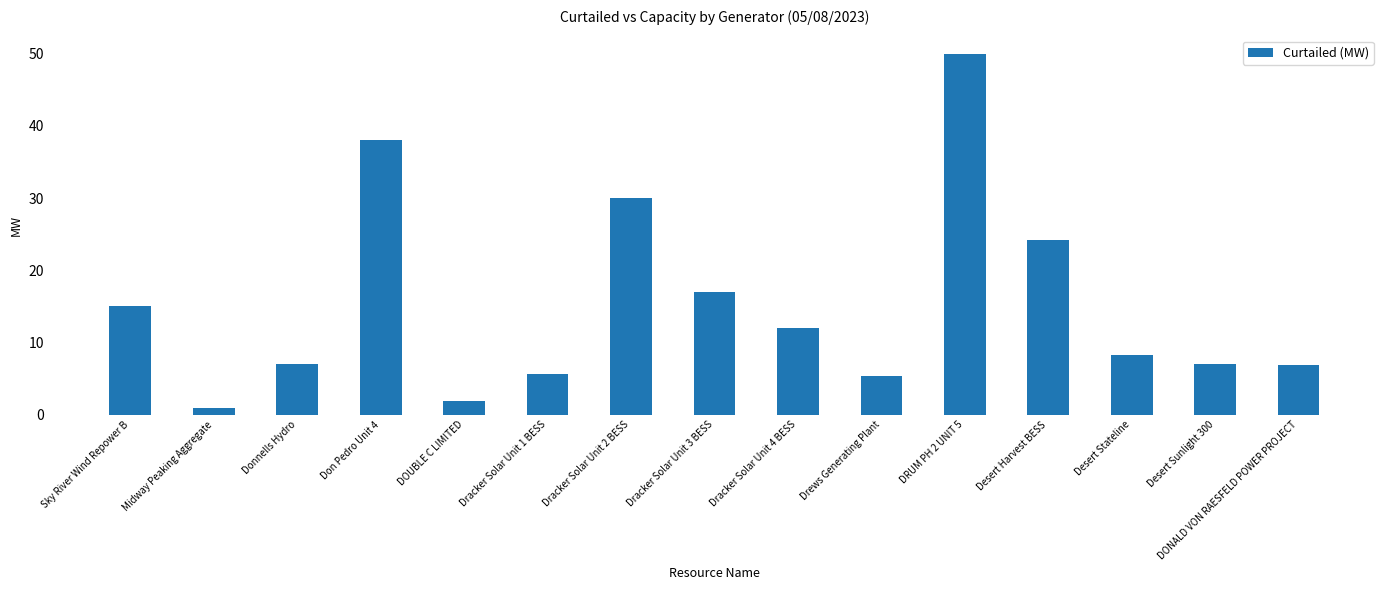

Approximately how many times larger is the value at Drews Generating Plant compared to Desert Stateline?

0.7